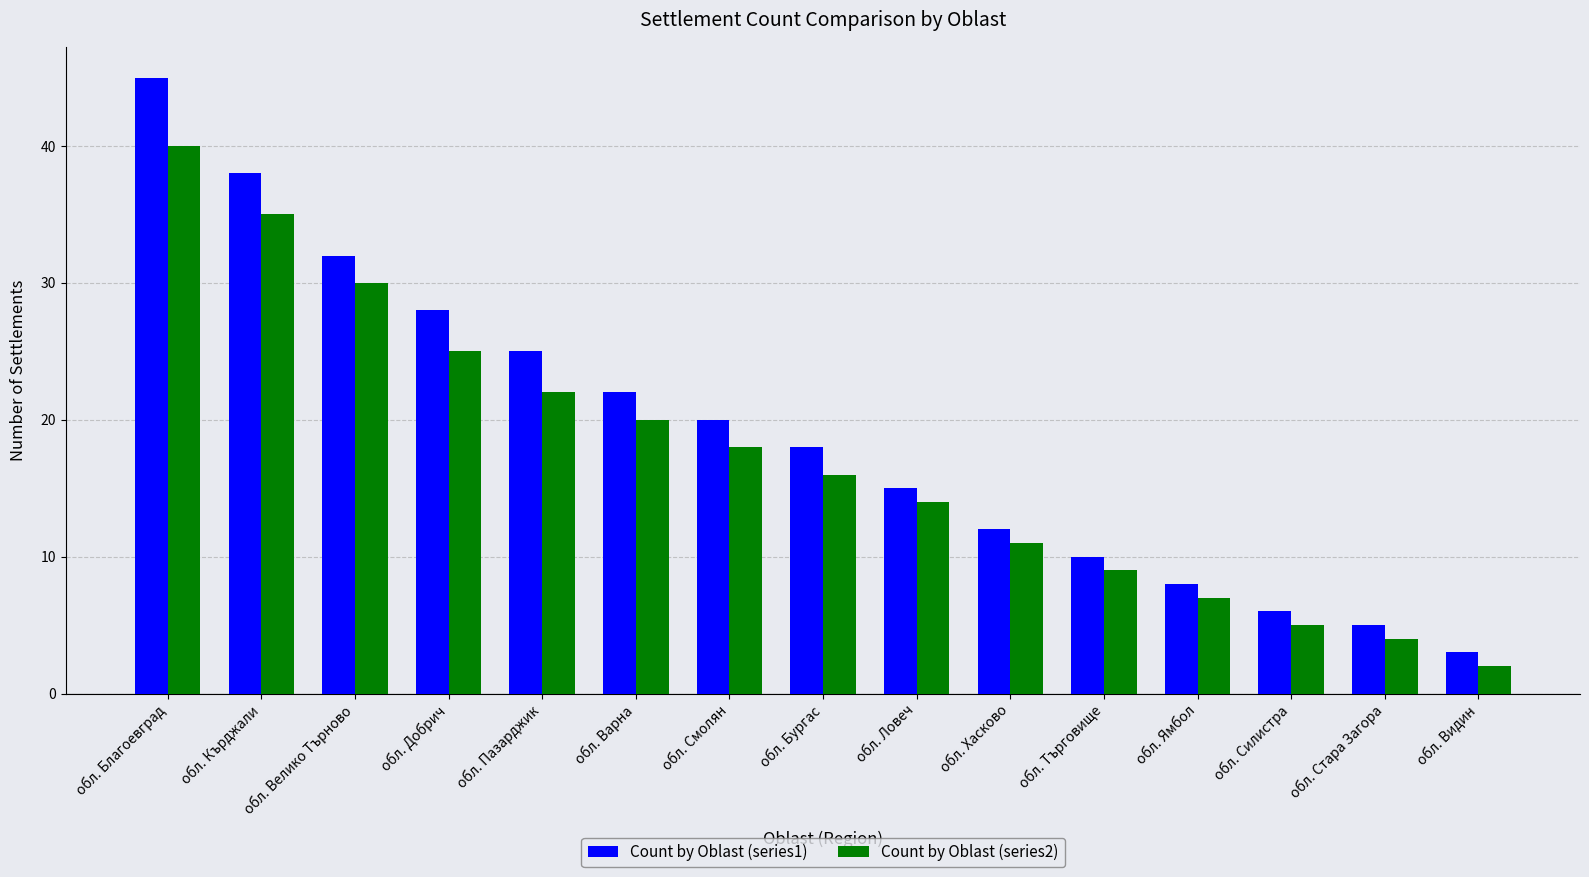

Which series changed the most between обл. Добрич and обл. Силистра?

Count by Oblast (series1)